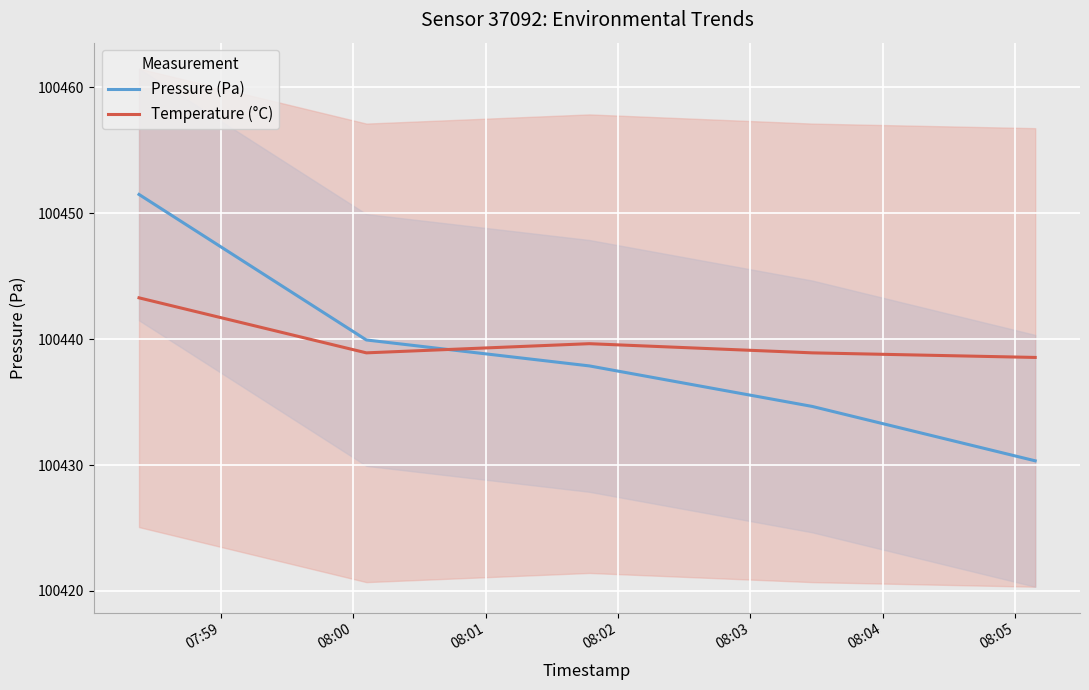

What is the value of the Temperature (°C) point at the 4th from the left?

100438.9